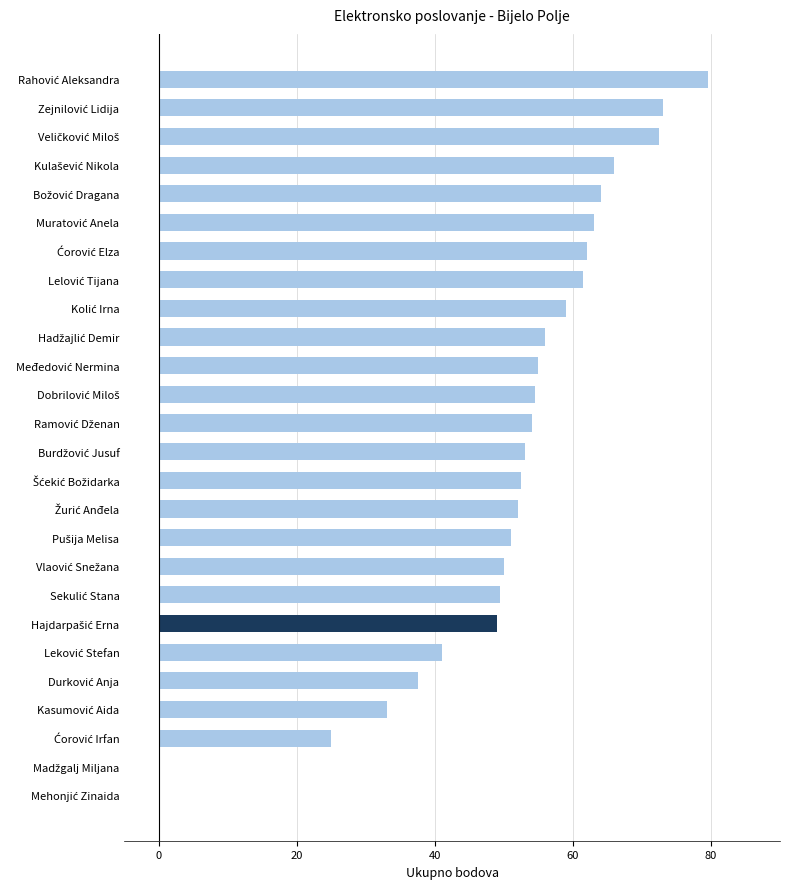

What is the maximum value shown in the chart?

79.5